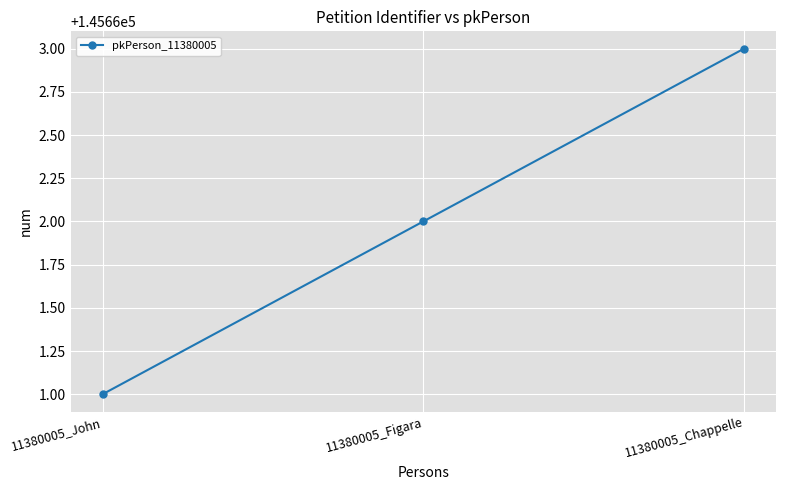

The chart shows a value of 145662 at 11380005_Figara. True or false?

True